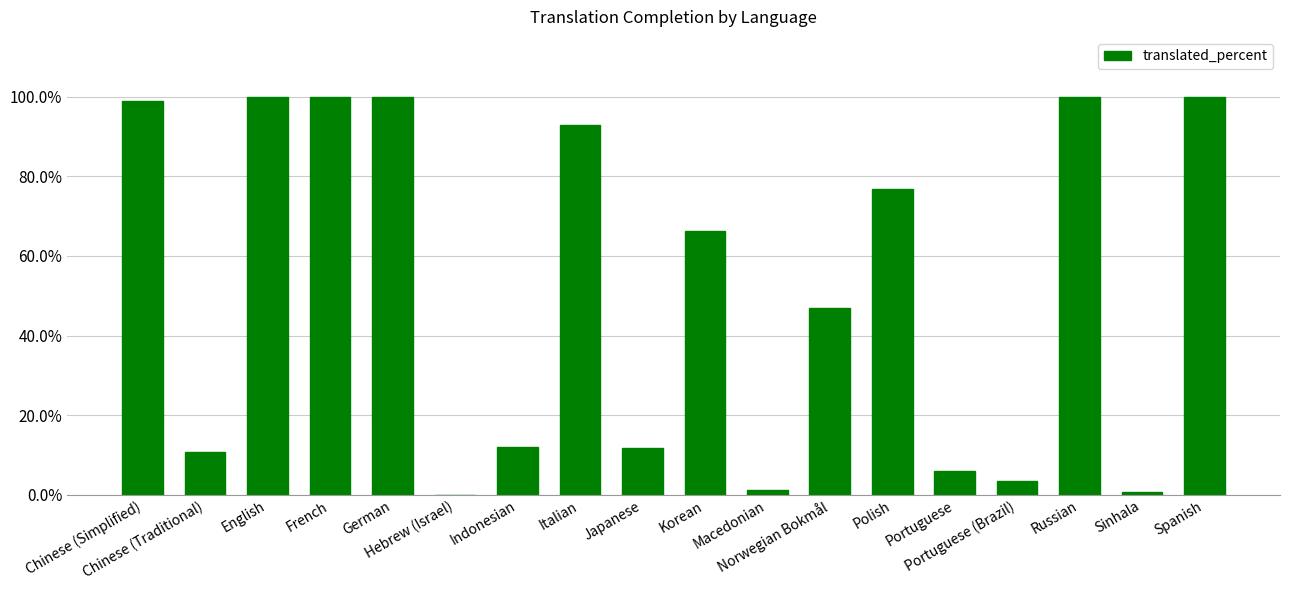

What is the maximum value shown in the chart?

100.0